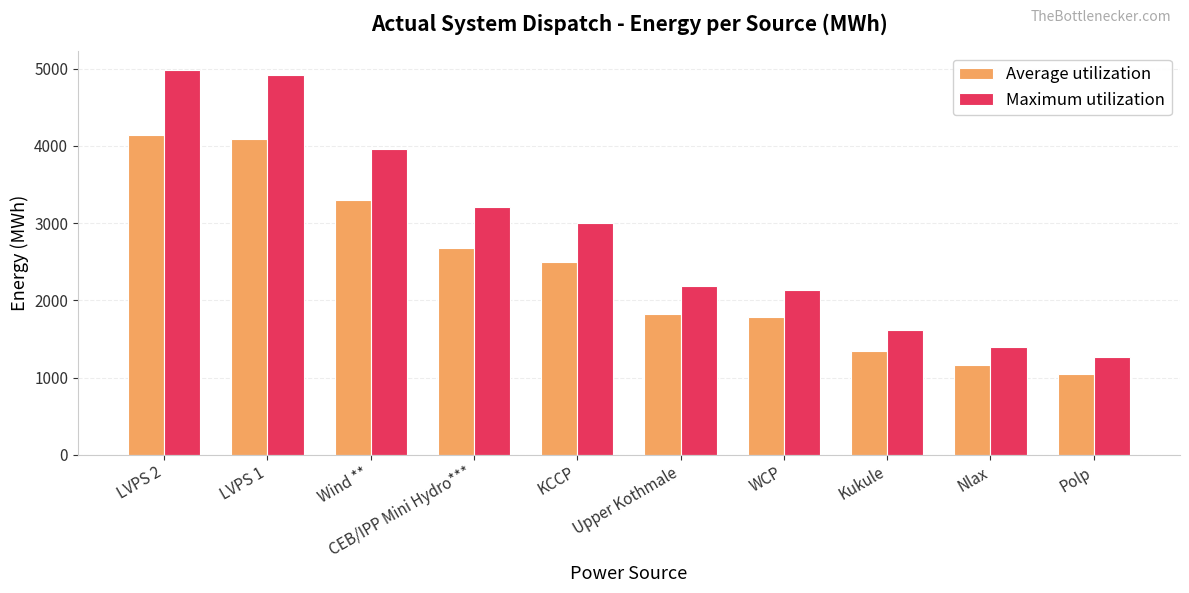

What is the value of the Average utilization bar at the 3rd from the left?

3296.0